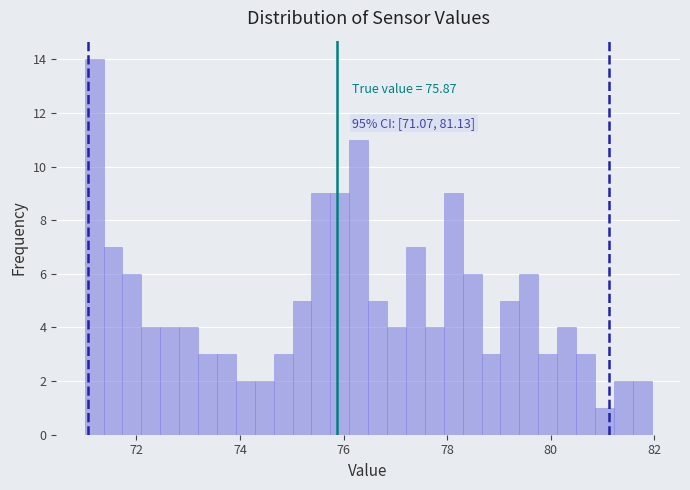

Around what value on the x-axis is the tallest bar? Give the approximate position of its centre, as read against the axis.

71.2